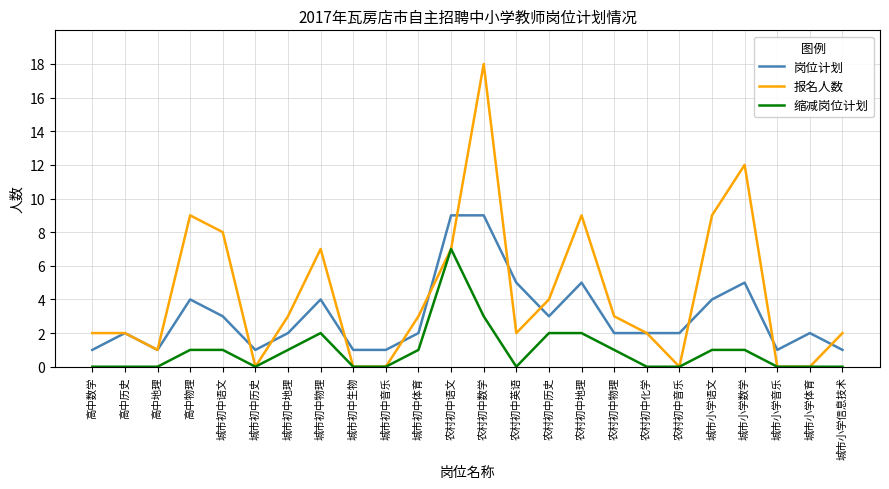

Reading left to right, list all the values displayed in this chart.

岗位计划: 1	2	1	4	3	1	2	4	1	1	2	9	9	5	3	5	2	2	2	4	5	1	2	1
报名人数: 2	2	1	9	8	0	3	7	0	0	3	7	18	2	4	9	3	2	0	9	12	0	0	2
缩减岗位计划: 0	0	0	1	1	0	1	2	0	0	1	7	3	0	2	2	1	0	0	1	1	0	0	0